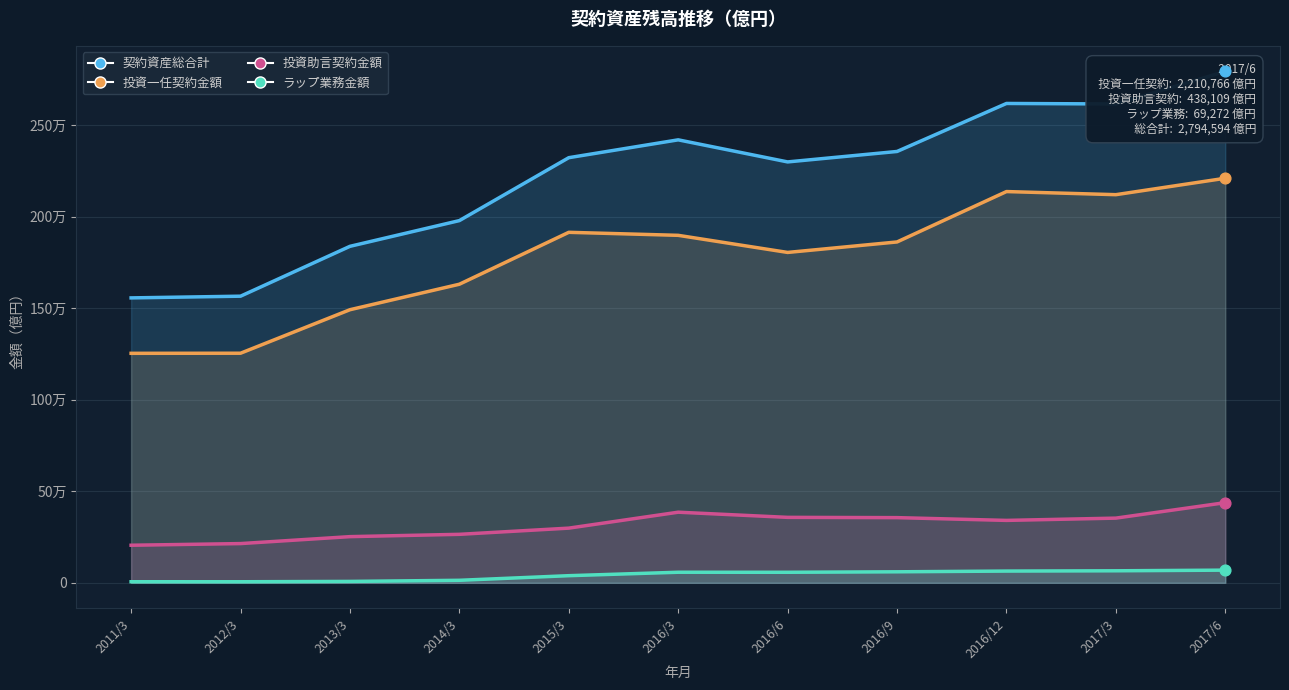

Which series has the largest total across all categories?

契約資産総合計